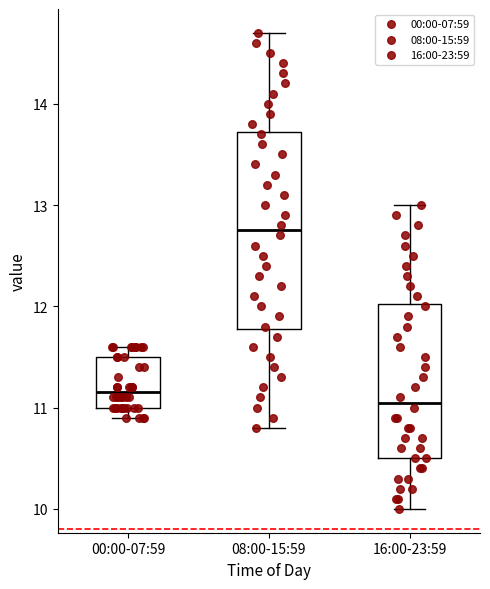

Which box is the tallest, from its lower edge to its upper edge?

08:00-15:59